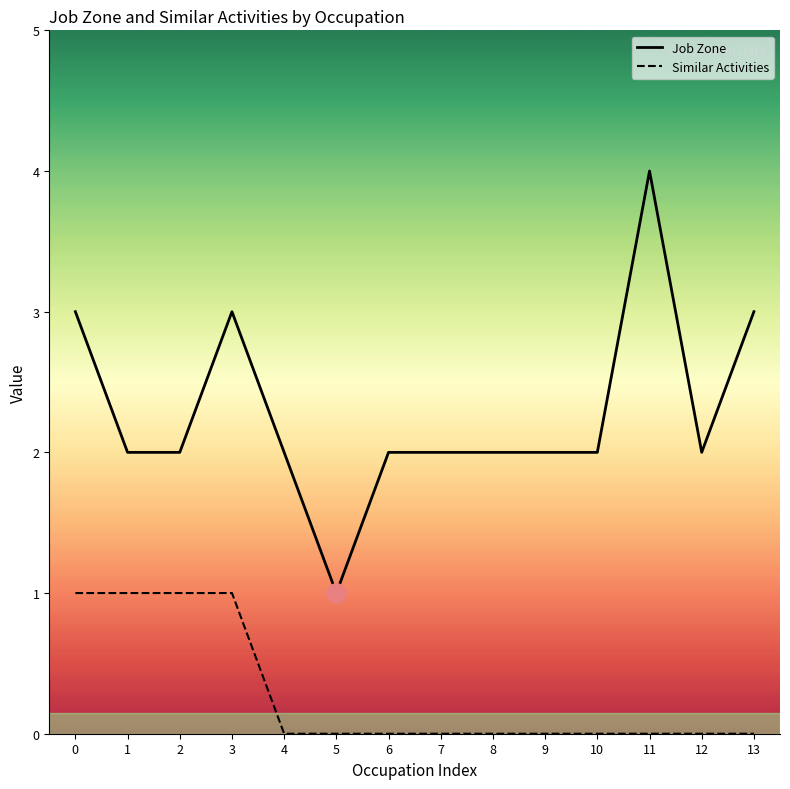

List the series in order of their overall mean, lowest first.

Similar Activities, Job Zone